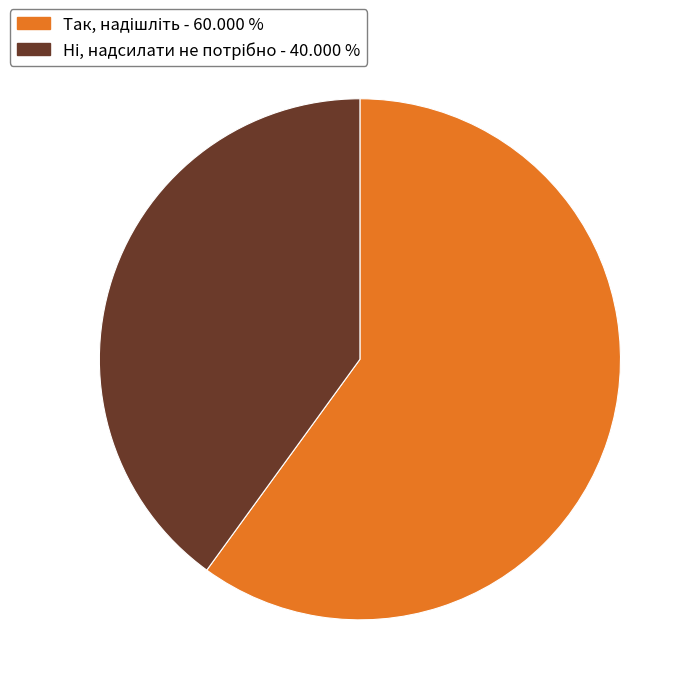

Does any single category account for the majority?

Yes